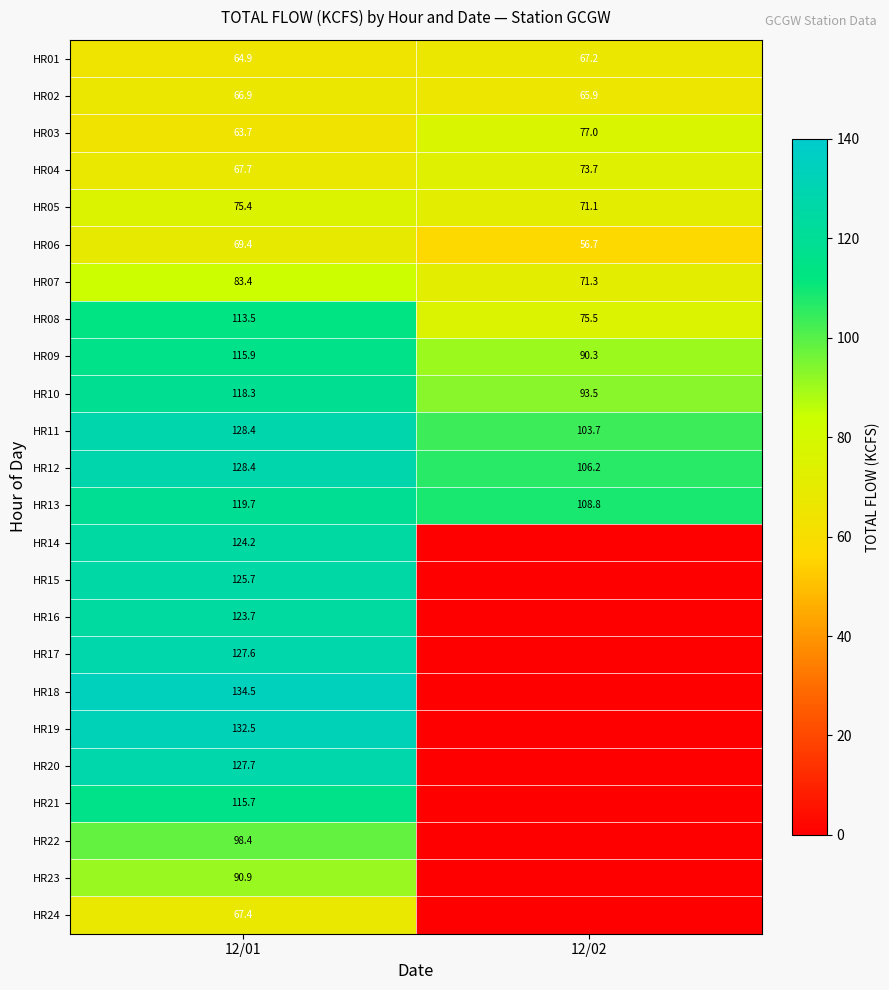

What is the difference between the HR13 values at 12/02 and 12/01?

10.9